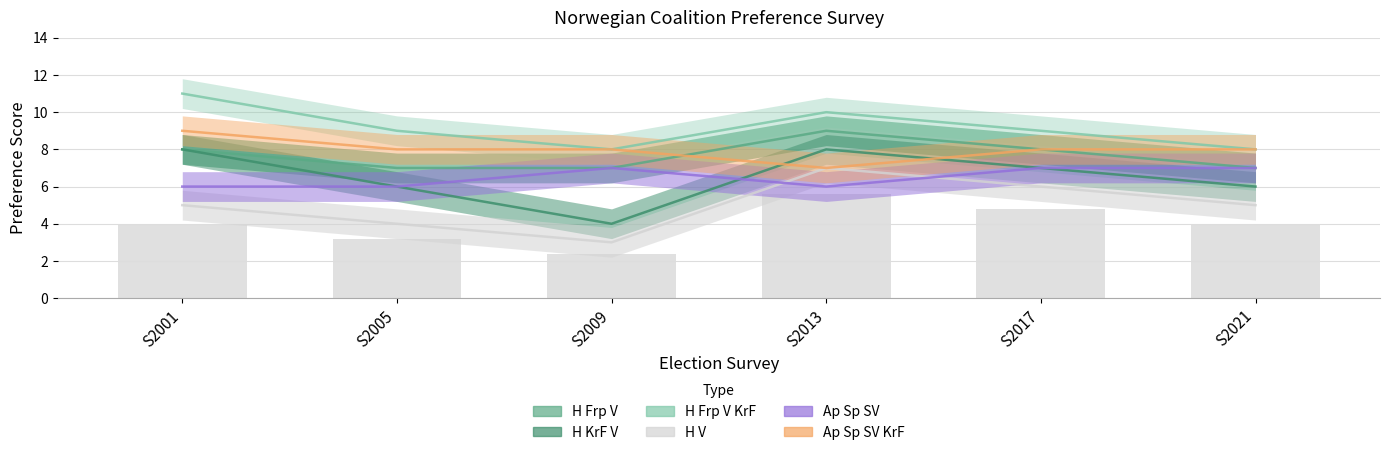

What is the difference between the second highest and minimum values in the H V series?

3